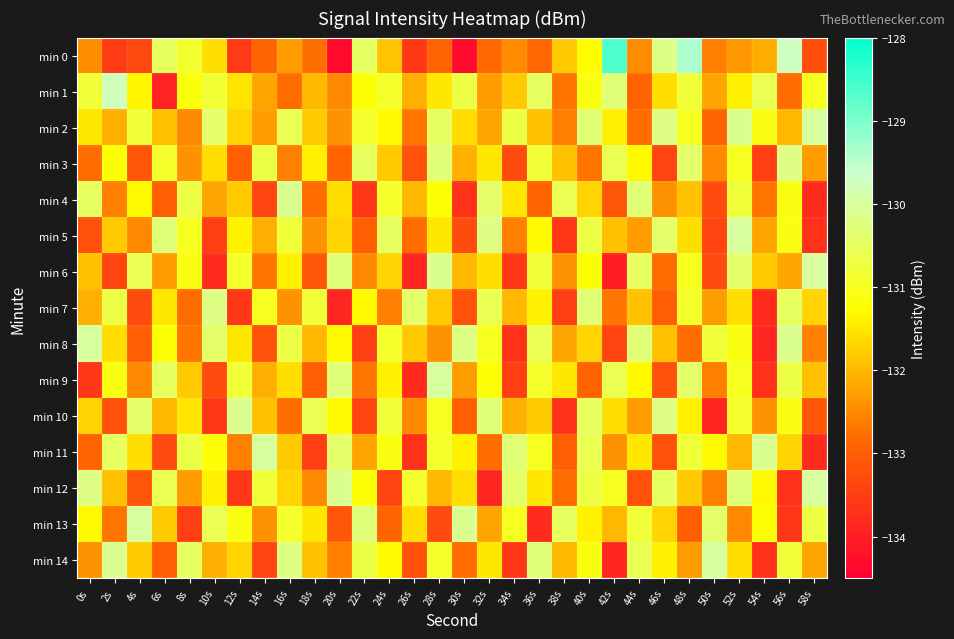

What is the spread (max minus min) of values at 34s?

3.4